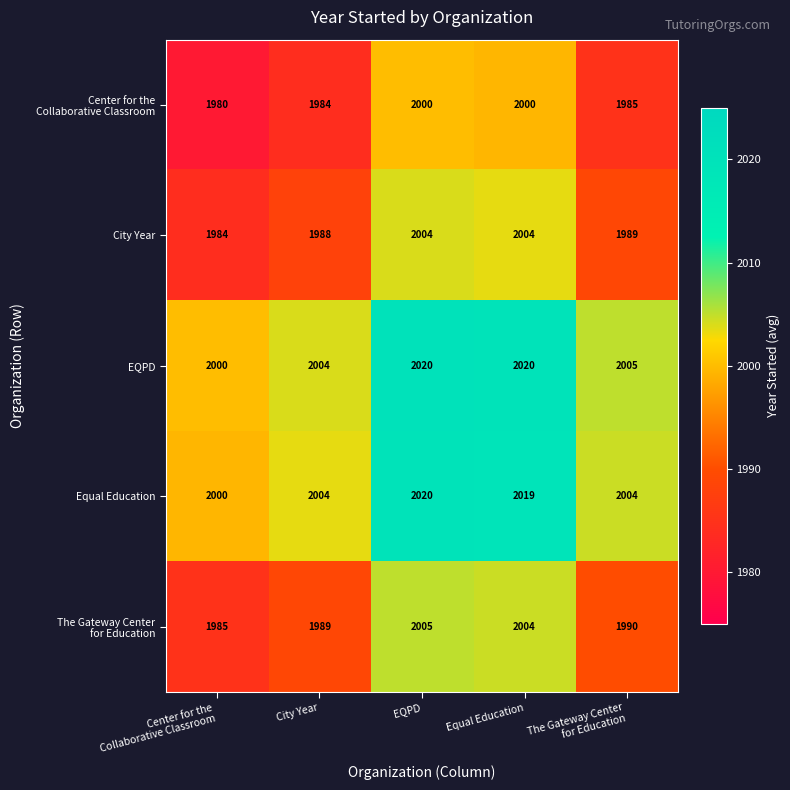

The City Year series shows 1988 at City Year. True or false?

True